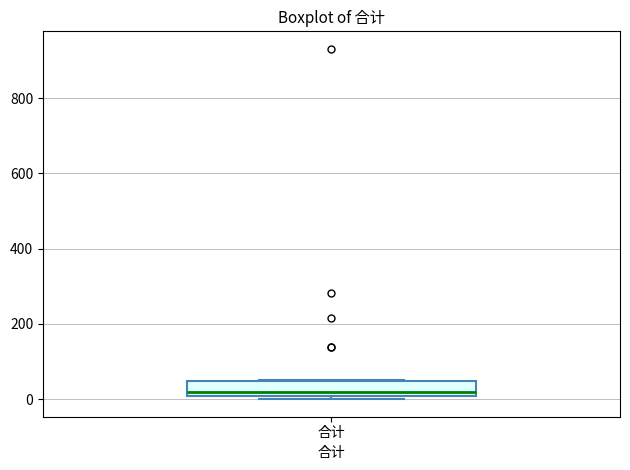

Transcribe this box plot: give where the median line is, the range the box spans, and where the two whiskers end, as read against the y-axis. The values are not printed on the chart, so give them approximately, as read against the axis.

median 20, box 0 to 40, whiskers 0 (just below the box's lower edge) to 60